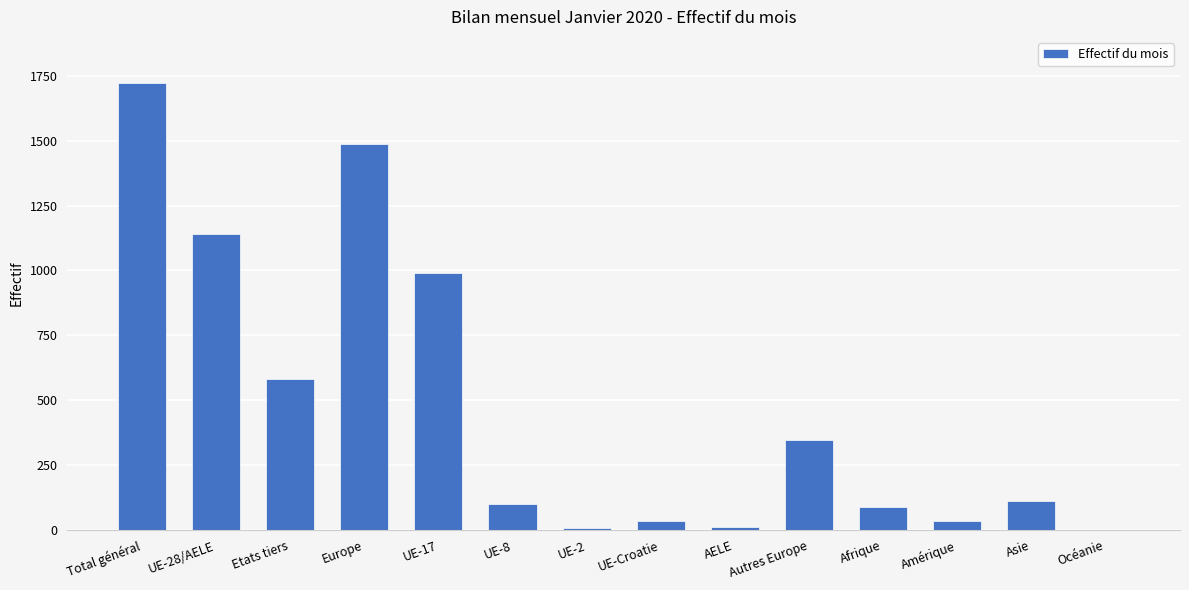

What is the change in value from Autres Europe to Asie?

-238